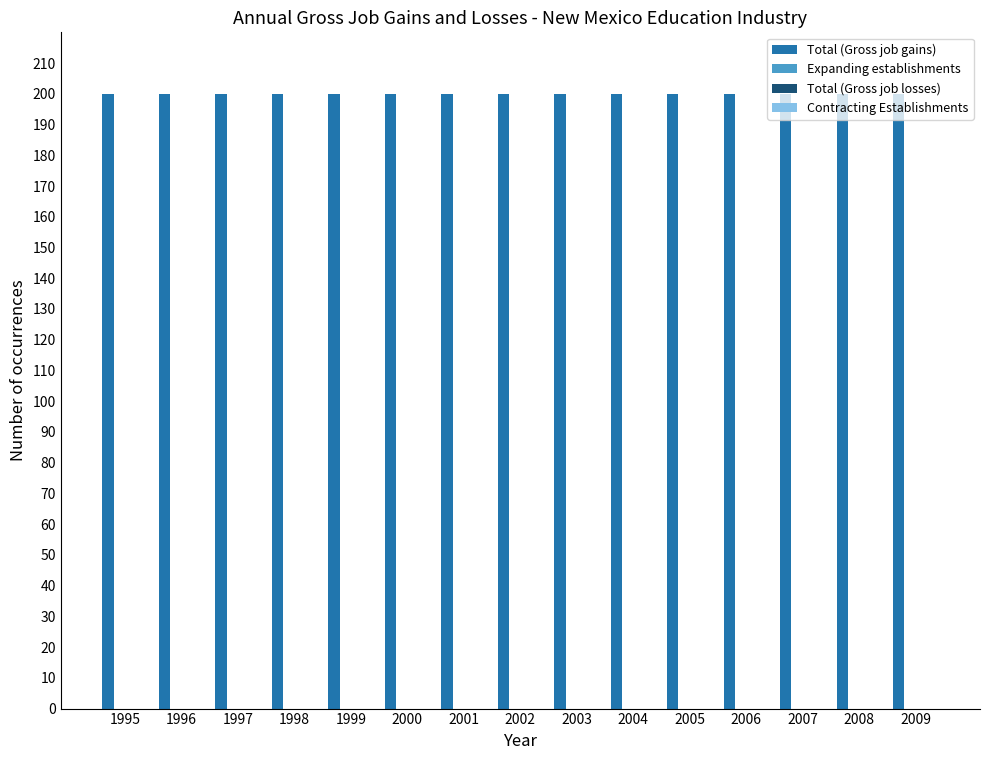

Which series has the widest spread of values?

Total (Gross job gains)